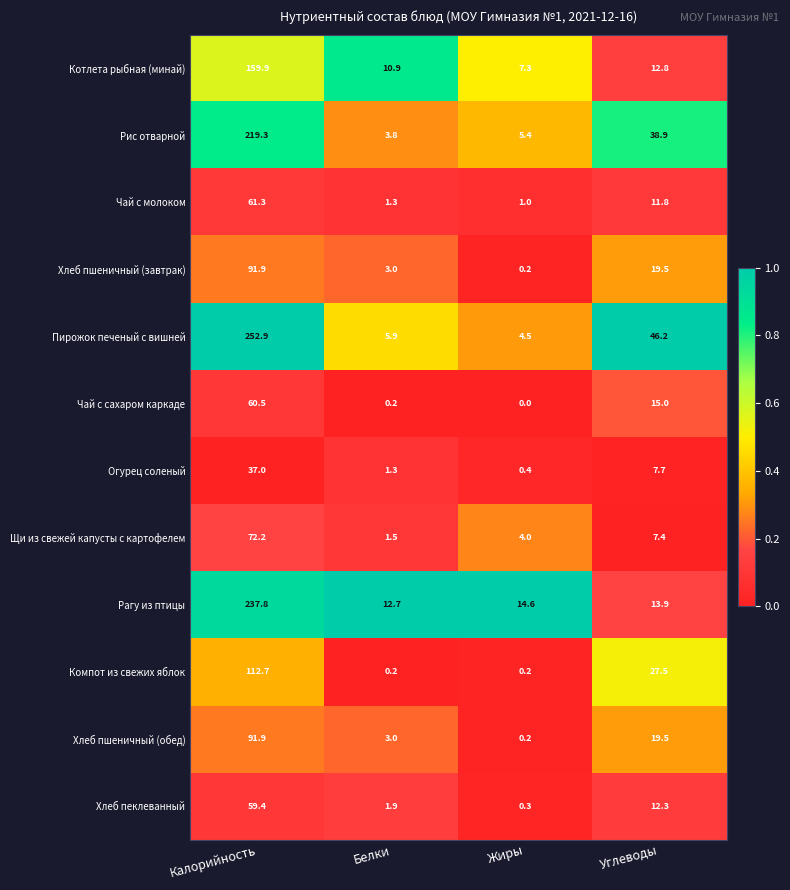

What is the difference between the maximum and minimum values in the Чай с молоком series?

60.3